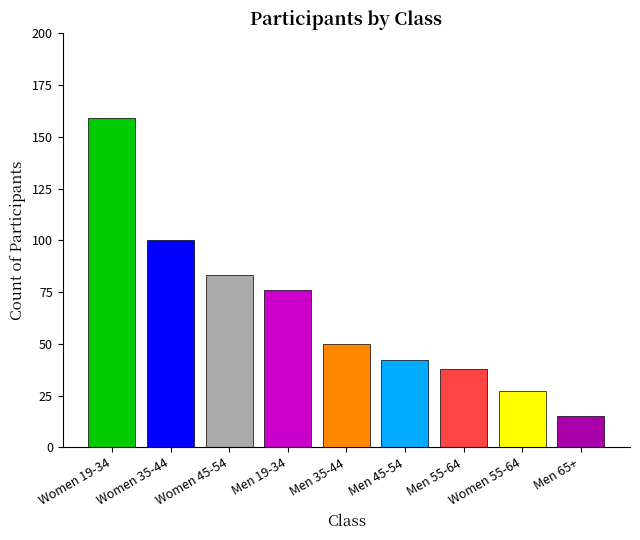

What is the label of the 3rd bar from the left?

Women 45-54